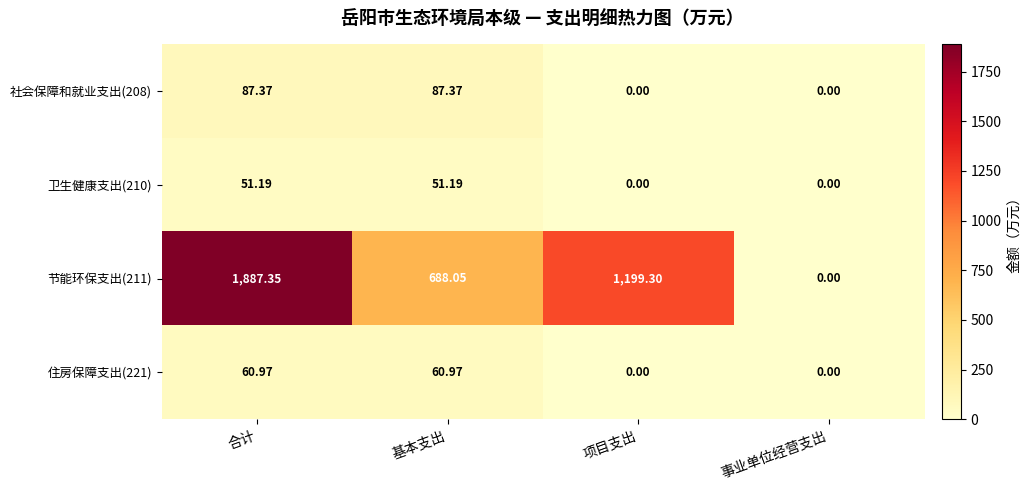

Which label corresponds to the largest value in the chart?

合计